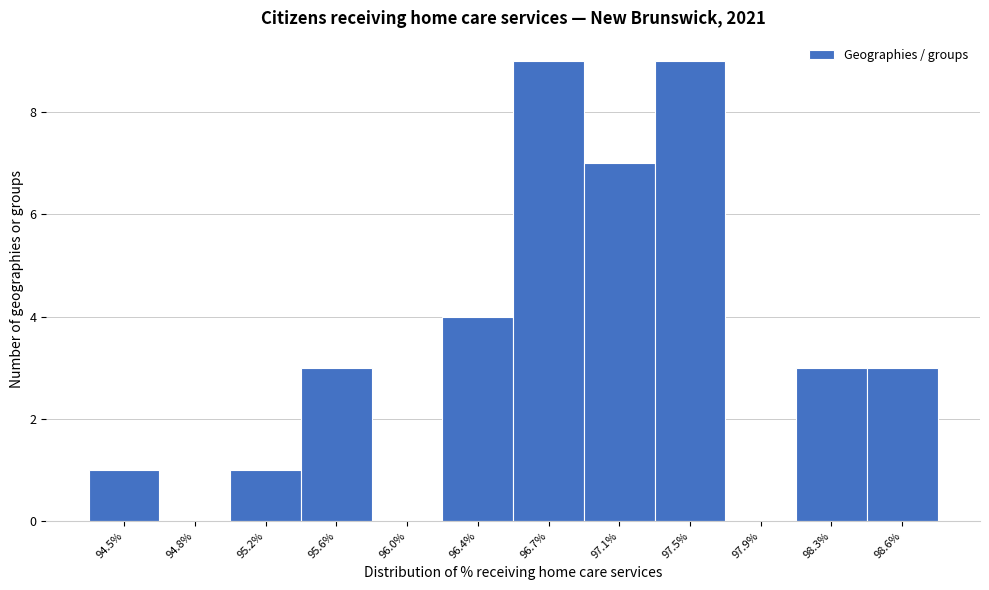

Reading left to right, list all the values displayed in this chart.

94.5%=1	94.8%=0	95.2%=1	95.6%=3	96.0%=0	96.4%=4	96.7%=9	97.1%=7	97.5%=9	97.9%=0	98.3%=3	98.6%=3